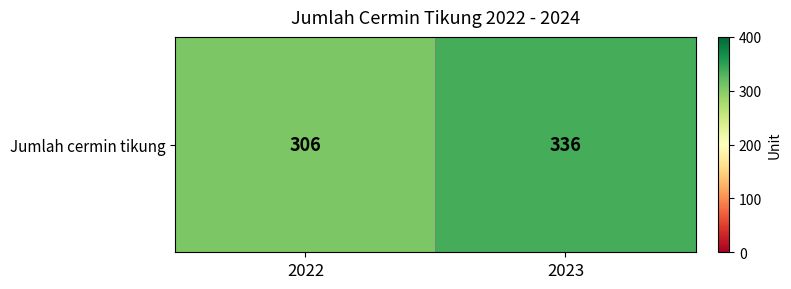

The chart shows a value of 141 at 2023. True or false?

False